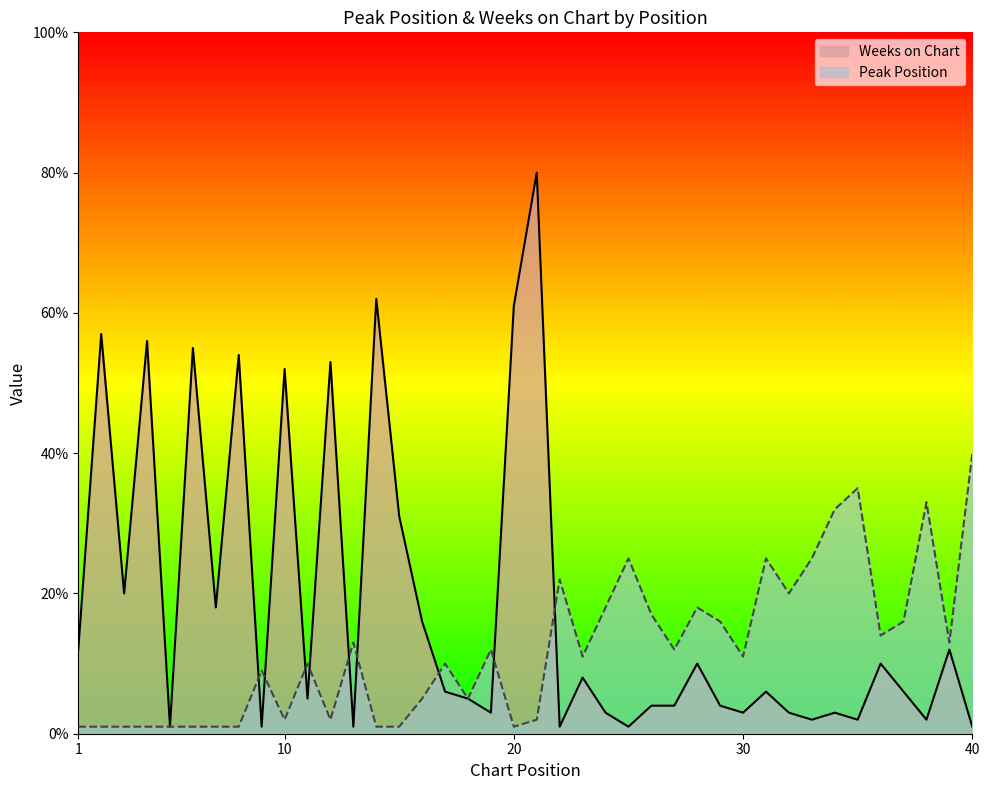

What is the sum of the Weeks on Chart values at 1 and 36?

22